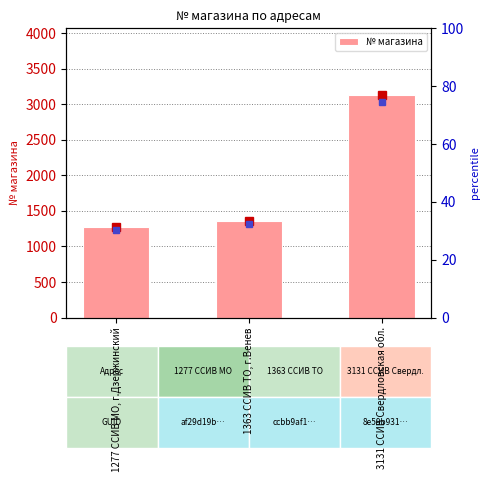

Reading left to right, transcribe all the data shown in this chart.

1277 ССИВ МО, г.Дзержинский=1277	1363 ССИВ ТО, г.Венев=1363	3131 ССИВ Свердловская обл.=3131